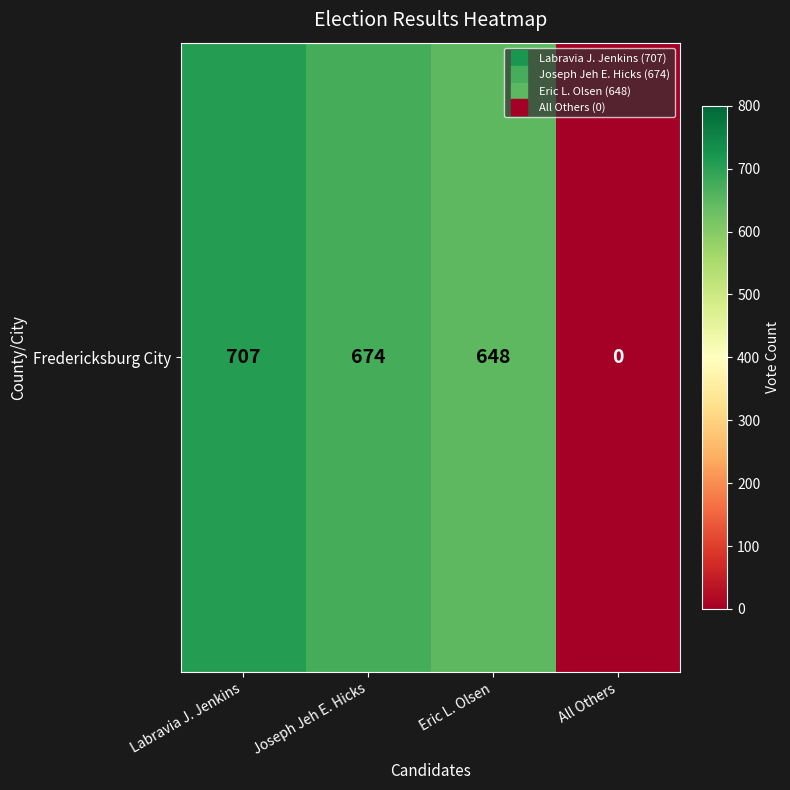

Between Eric L. Olsen and All Others, which is larger?

Eric L. Olsen